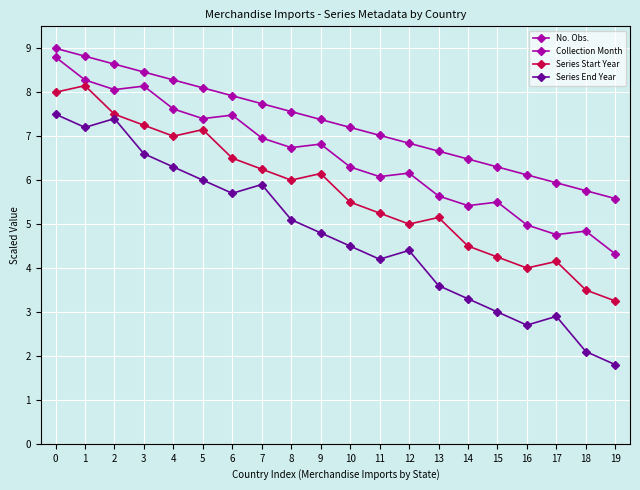

What is the total value across all series at 15?

19.1